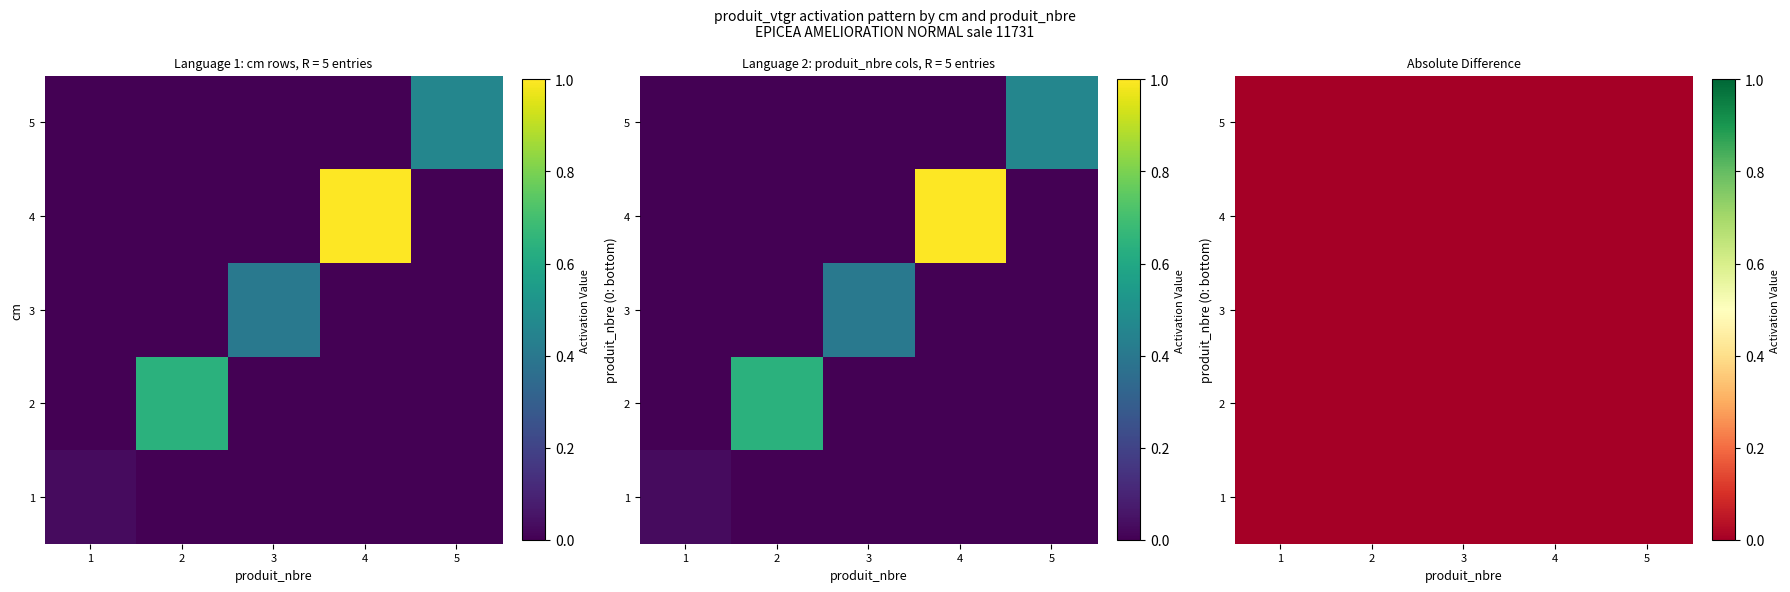

At which label does 1 reach its peak?

1